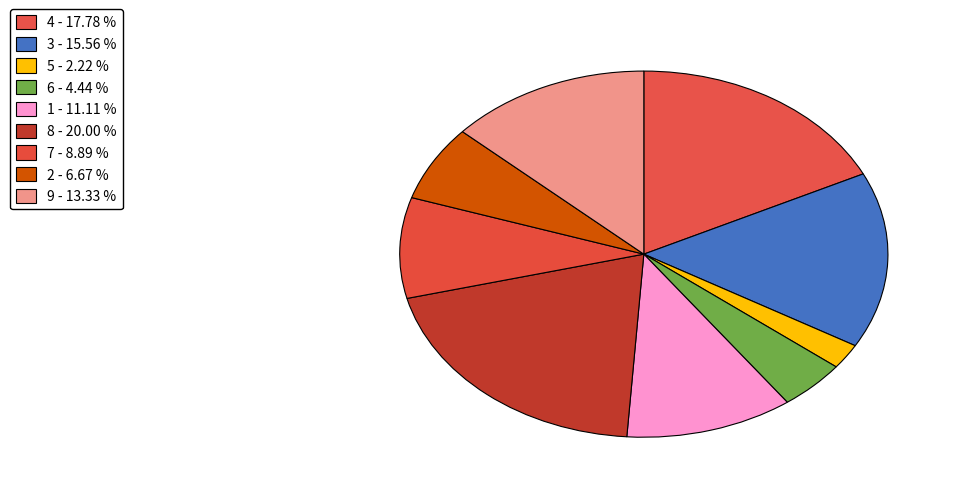

Is the sum of 9 and 3 greater than half?

No